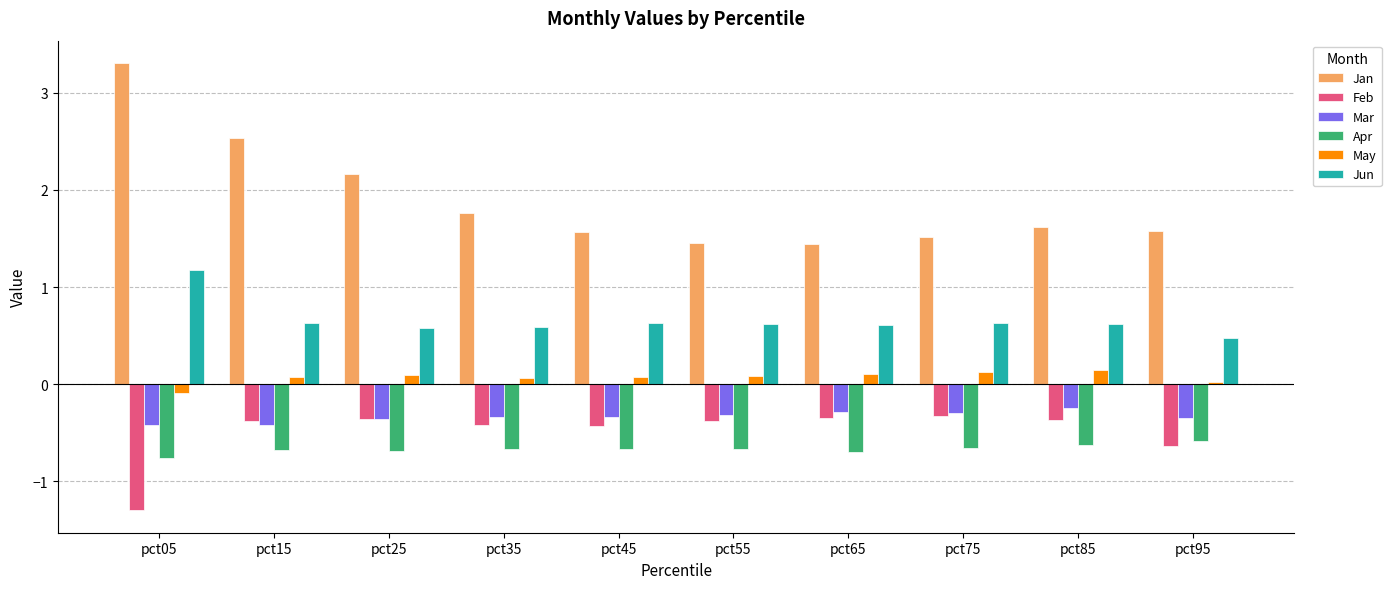

The Feb series shows -0.4 at pct55. True or false?

True